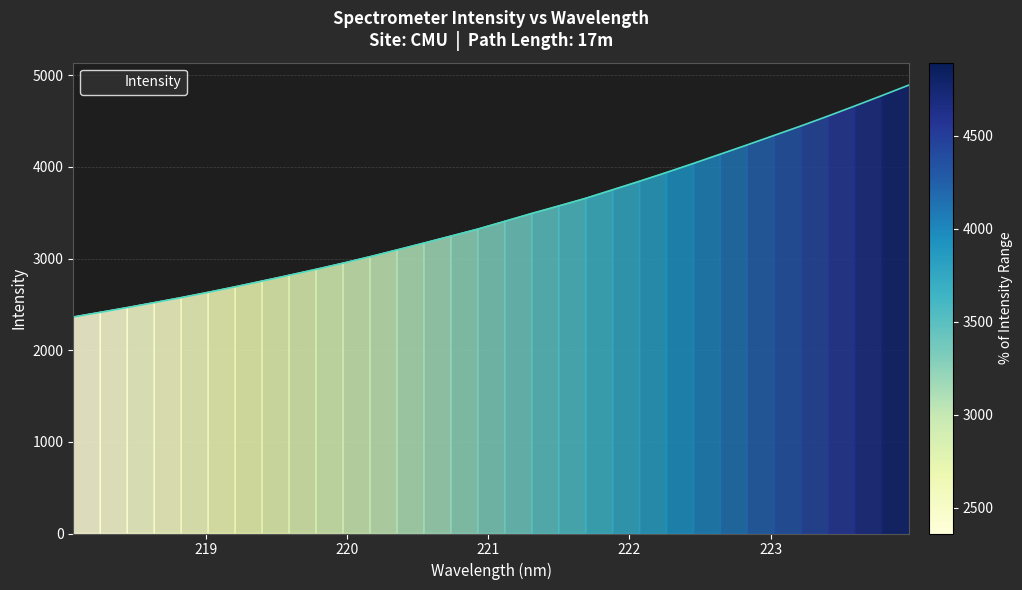

How many values are below 3407?

16